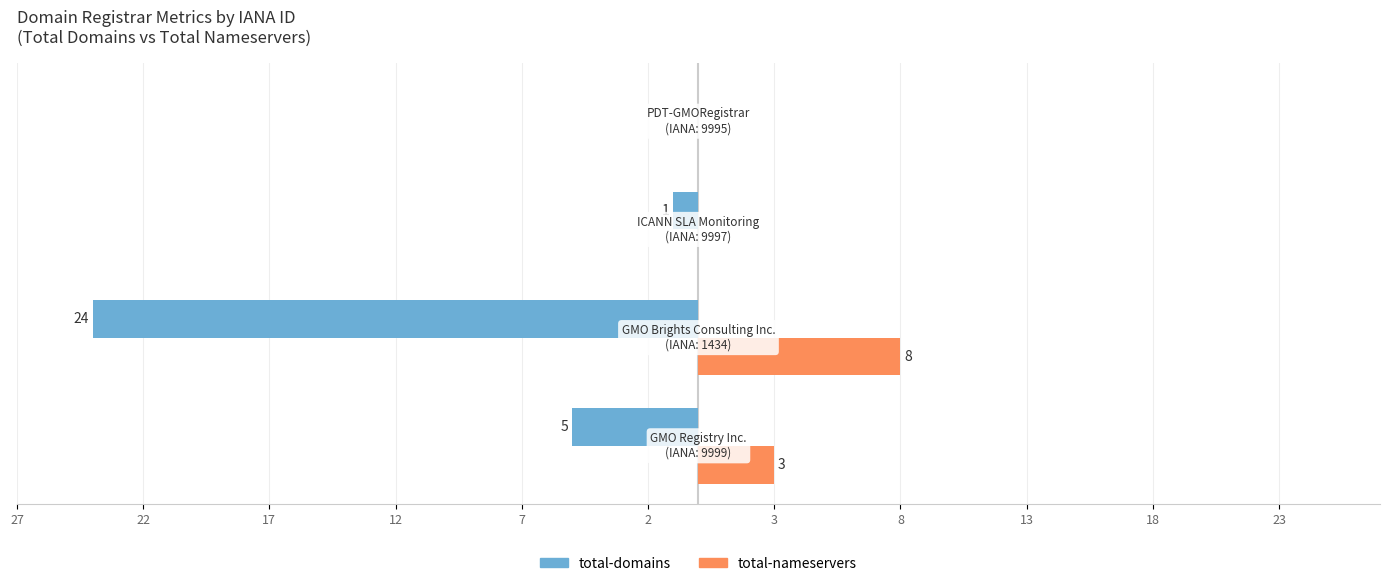

What is the difference between the maximum and minimum values in the total-domains series?

24